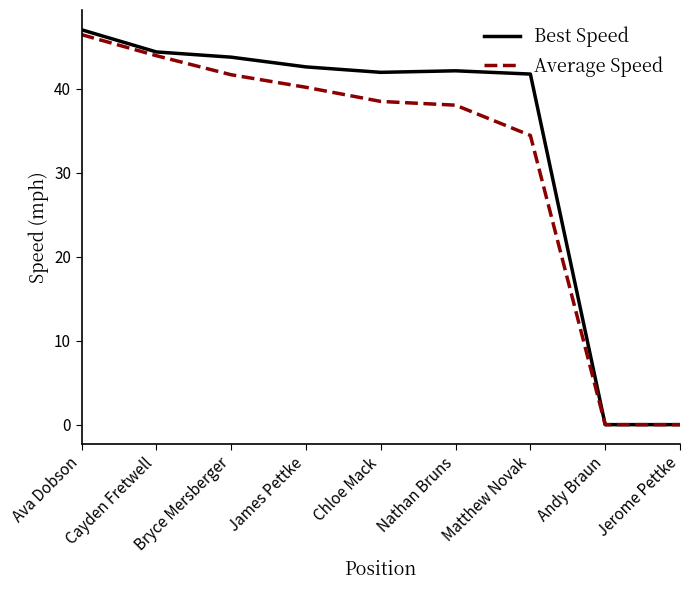

What is the approximate value of Average Speed at Nathan Bruns?

38.0